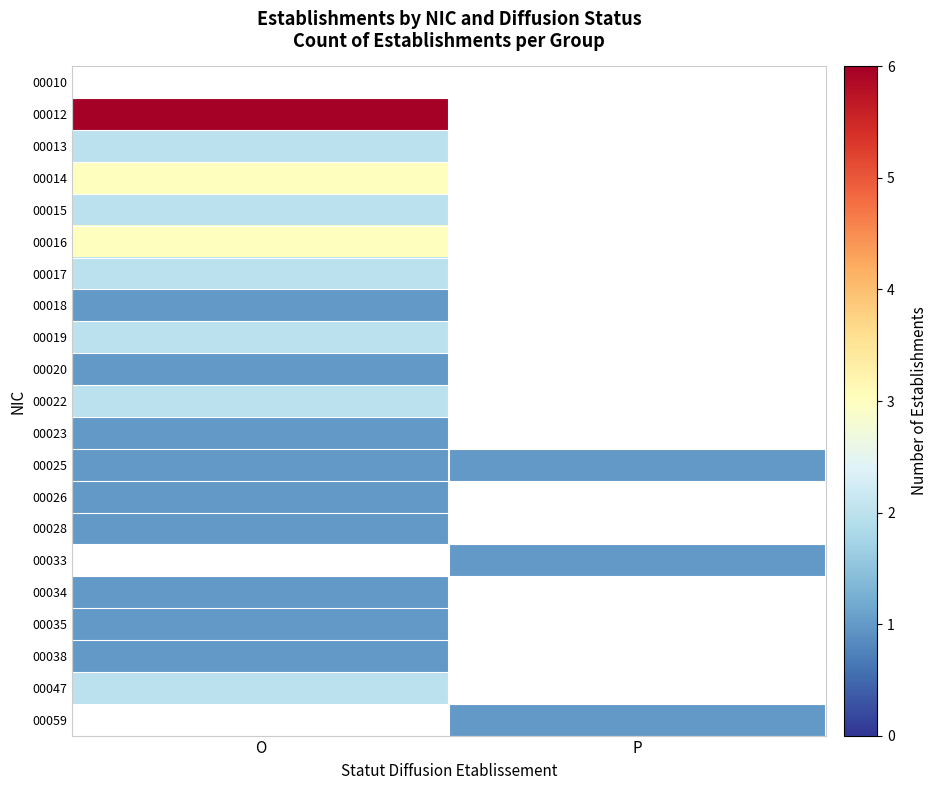

What is the maximum value for 00047?

2.0